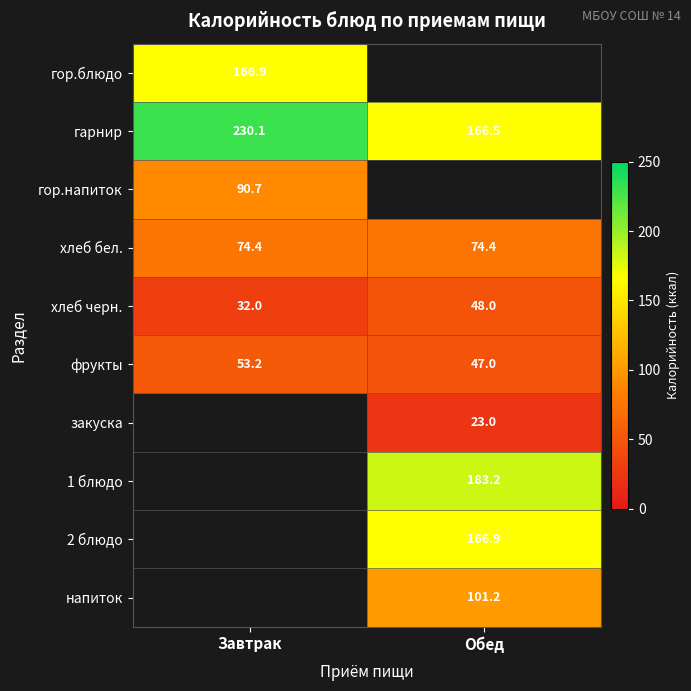

Is the value of закуска at Обед greater than the value of фрукты at Обед?

No